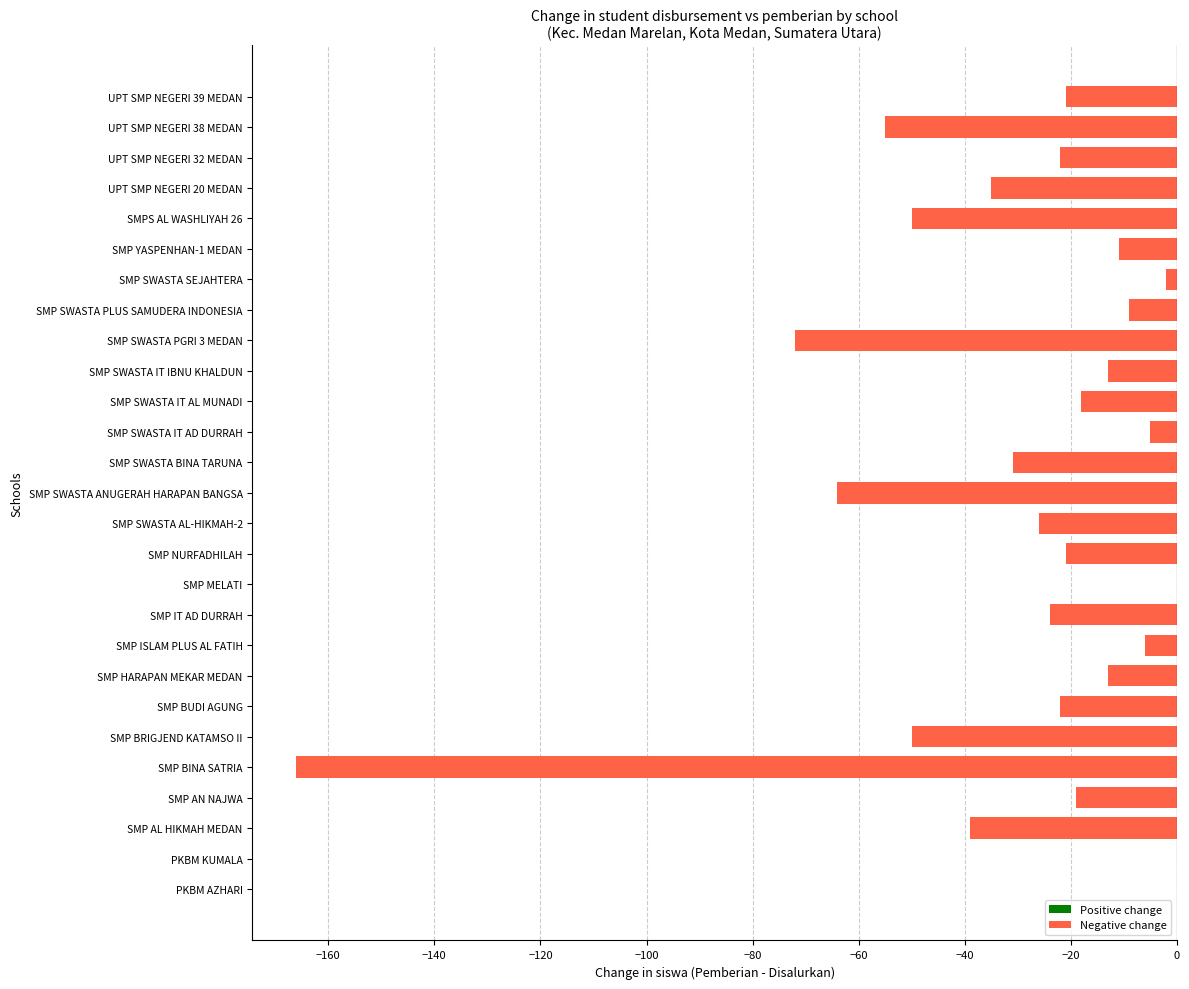

Reading top to bottom, transcribe all the data shown in this chart.

UPT SMP NEGERI 39 MEDAN=-21	UPT SMP NEGERI 38 MEDAN=-55	UPT SMP NEGERI 32 MEDAN=-22	UPT SMP NEGERI 20 MEDAN=-35	SMPS AL WASHLIYAH 26=-50	SMP YASPENHAN-1 MEDAN=-11	SMP SWASTA SEJAHTERA=-2	SMP SWASTA PLUS SAMUDERA INDONESIA=-9	SMP SWASTA PGRI 3 MEDAN=-72	SMP SWASTA IT IBNU KHALDUN=-13	SMP SWASTA IT AL MUNADI=-18	SMP SWASTA IT AD DURRAH=-5	SMP SWASTA BINA TARUNA=-31	SMP SWASTA ANUGERAH HARAPAN BANGSA=-64	SMP SWASTA AL-HIKMAH-2=-26	SMP NURFADHILAH=-21	SMP MELATI=0	SMP IT AD DURRAH=-24	SMP ISLAM PLUS AL FATIH=-6	SMP HARAPAN MEKAR MEDAN=-13	SMP BUDI AGUNG=-22	SMP BRIGJEND KATAMSO II=-50	SMP BINA SATRIA=-166	SMP AN NAJWA=-19	SMP AL HIKMAH MEDAN=-39	PKBM KUMALA=0	PKBM AZHARI=0